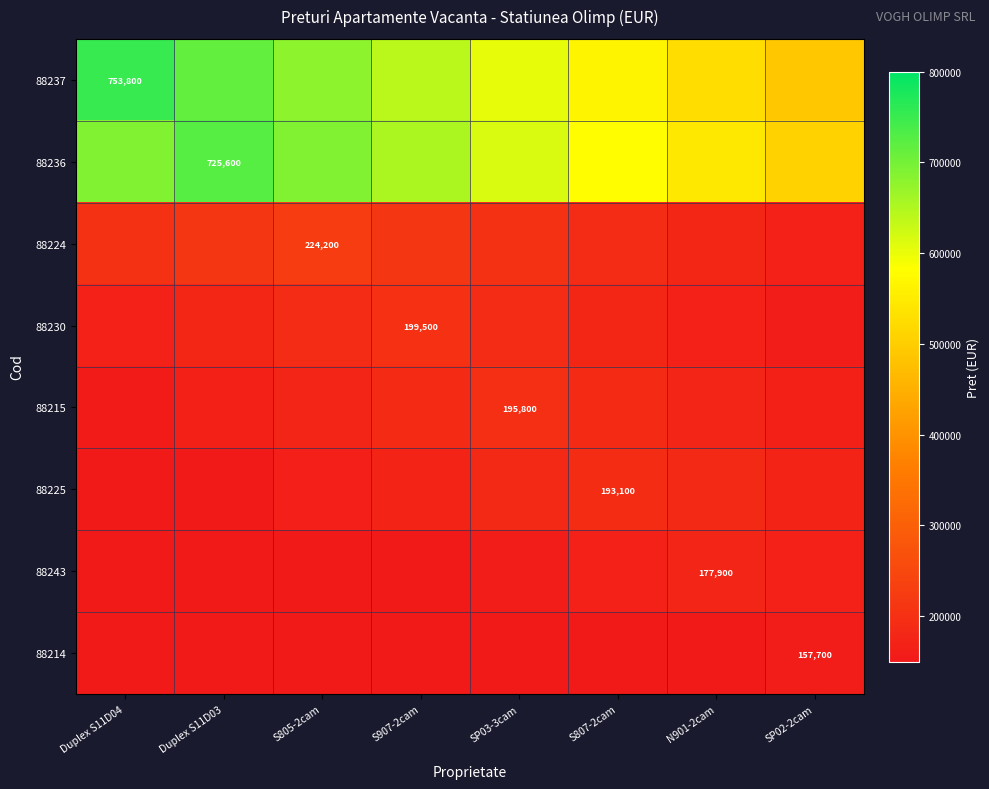

Count the 88230 values in the range 169575 to 189525.

6